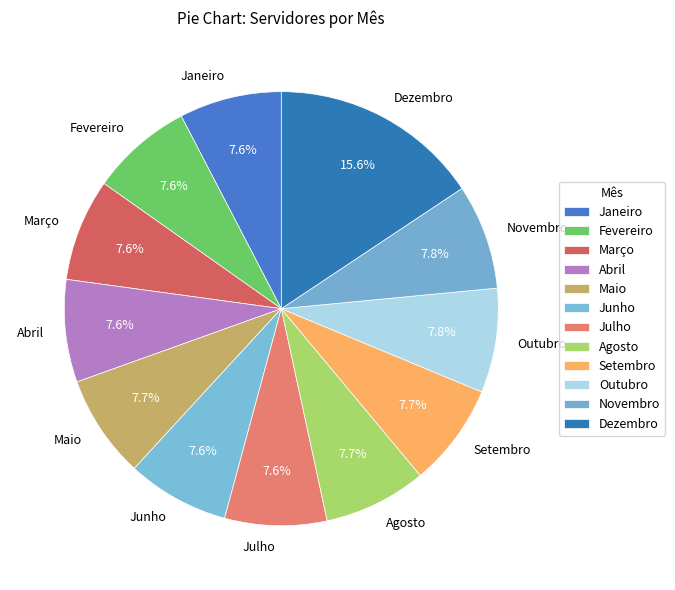

To the nearest percent, what is the average slice percentage?

8%